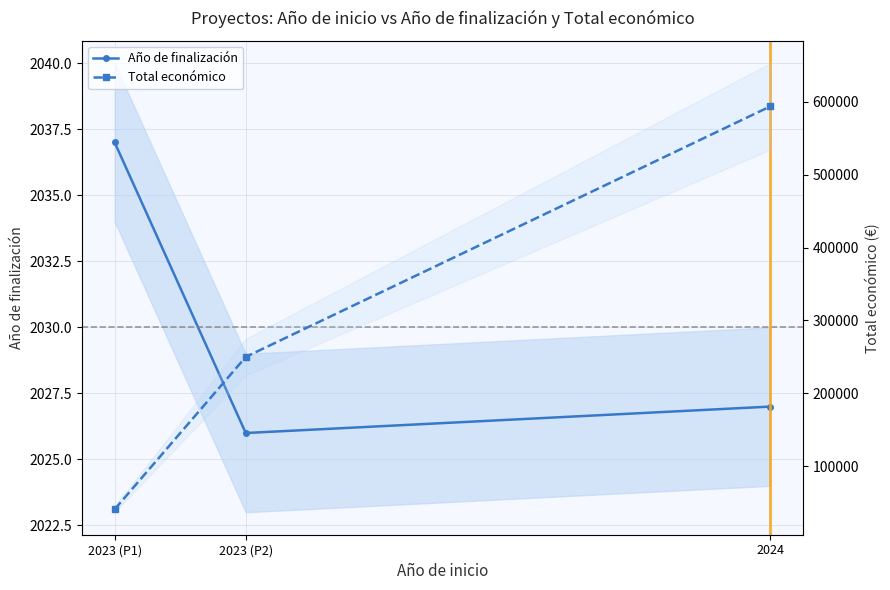

The value of Total económico at 2024 is 593715. True or false?

True